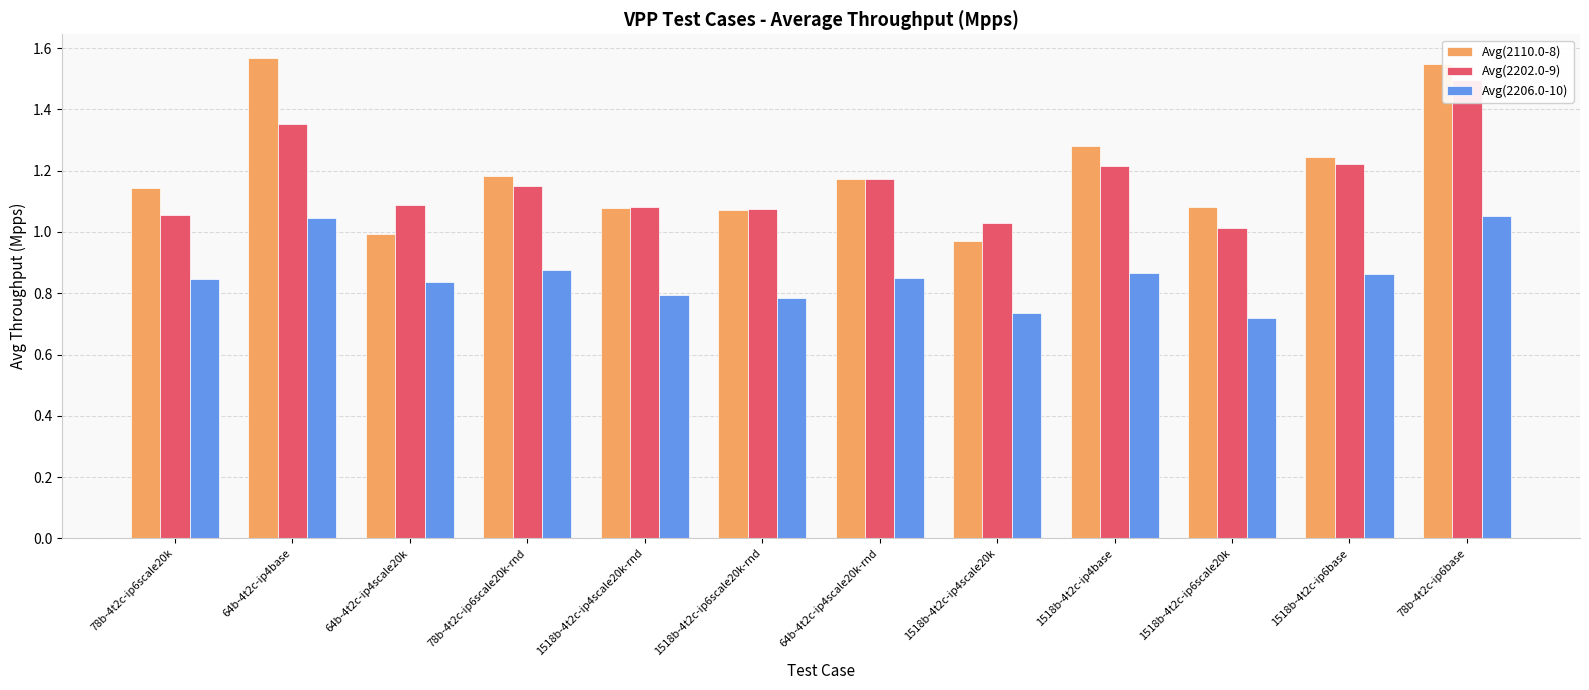

Which series has the largest total across all categories?

Avg(2110.0-8)